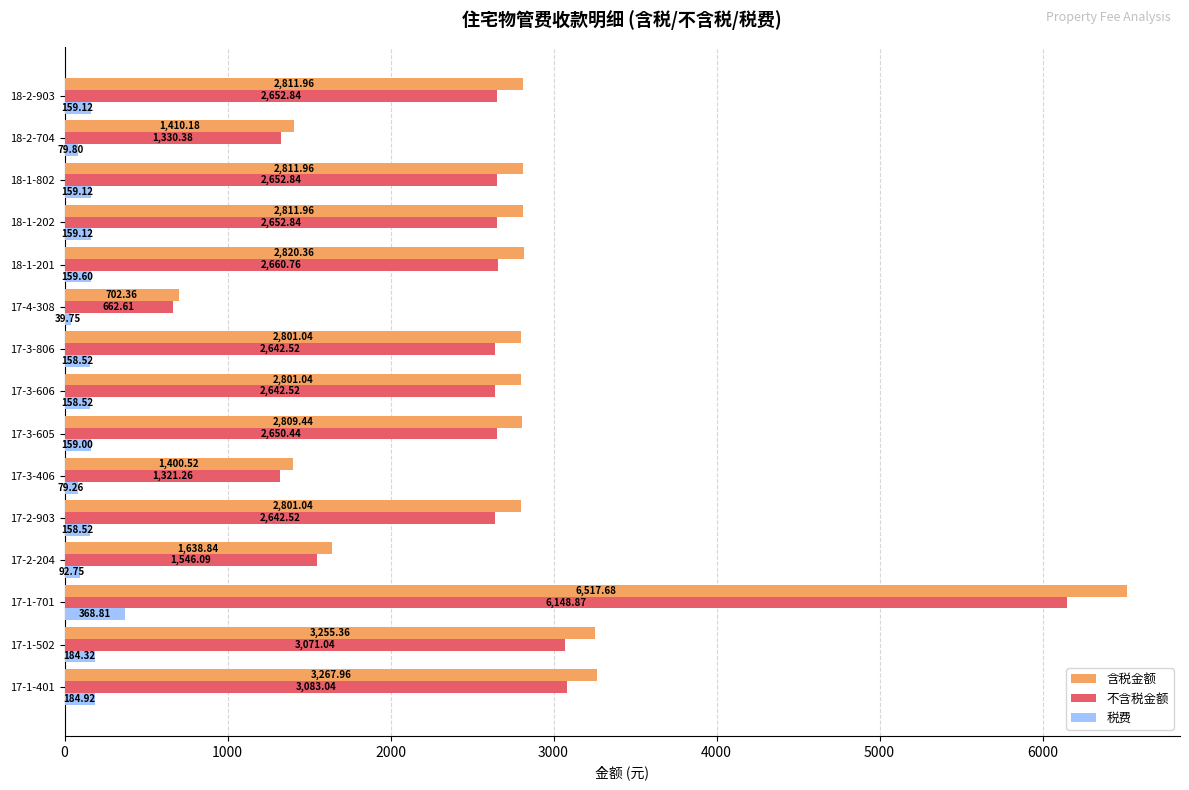

What is the difference between the maximum and minimum values in the 税费 series?

329.1